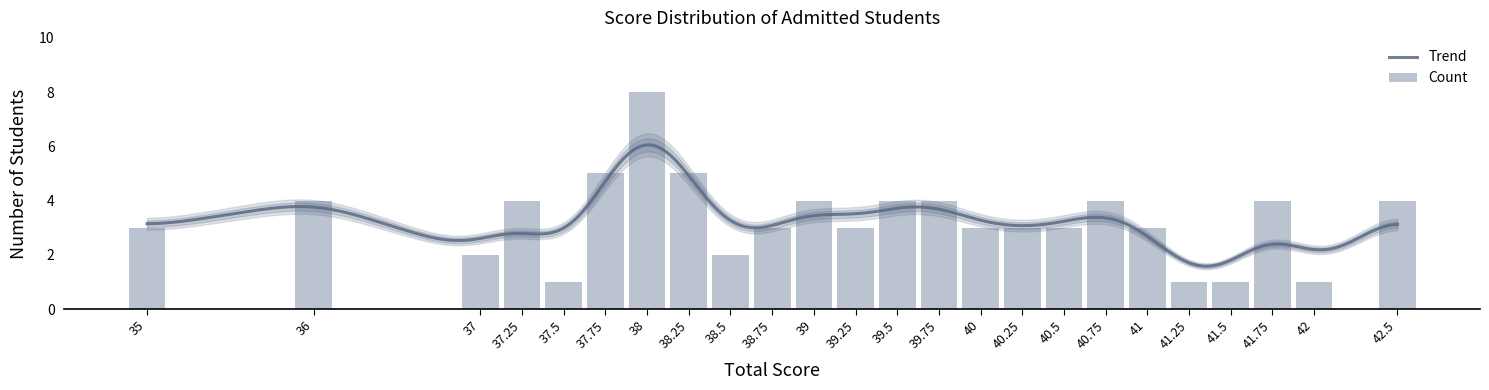

Reading left to right, extract all data points from this chart.

35=3	36=4	37=2	37.25=4	37.5=1	37.75=5	38=8	38.25=5	38.5=2	38.75=3	39=4	39.25=3	39.5=4	39.75=4	40=3	40.25=3	40.5=3	40.75=4	41=3	41.25=1	41.5=1	41.75=4	42=1	42.5=4